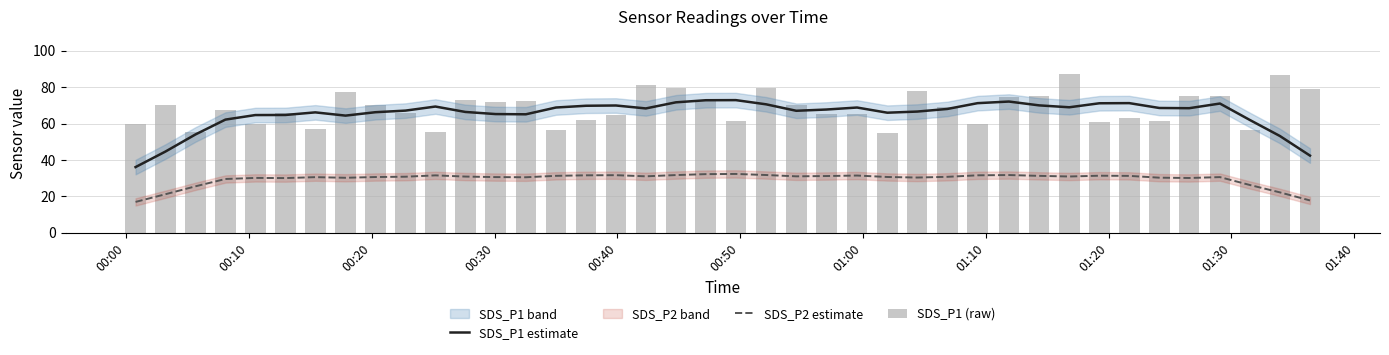

Rank the series by their maximum value, from highest to lowest.

SDS_P1 (raw), SDS_P1 estimate, SDS_P2 estimate